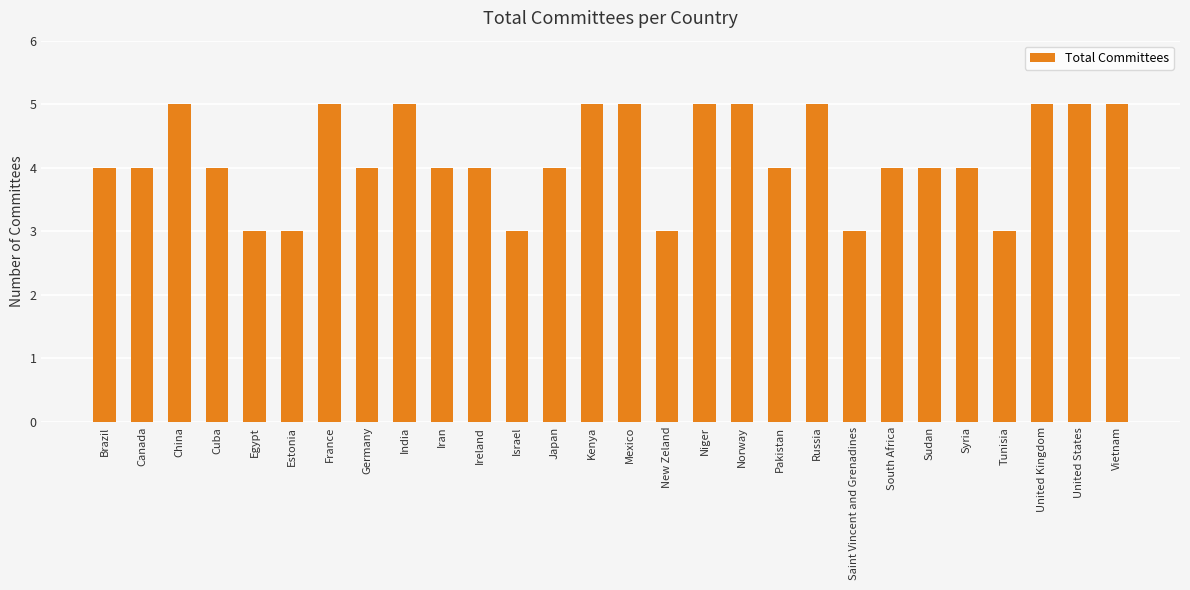

How many distinct data groups are displayed?

1